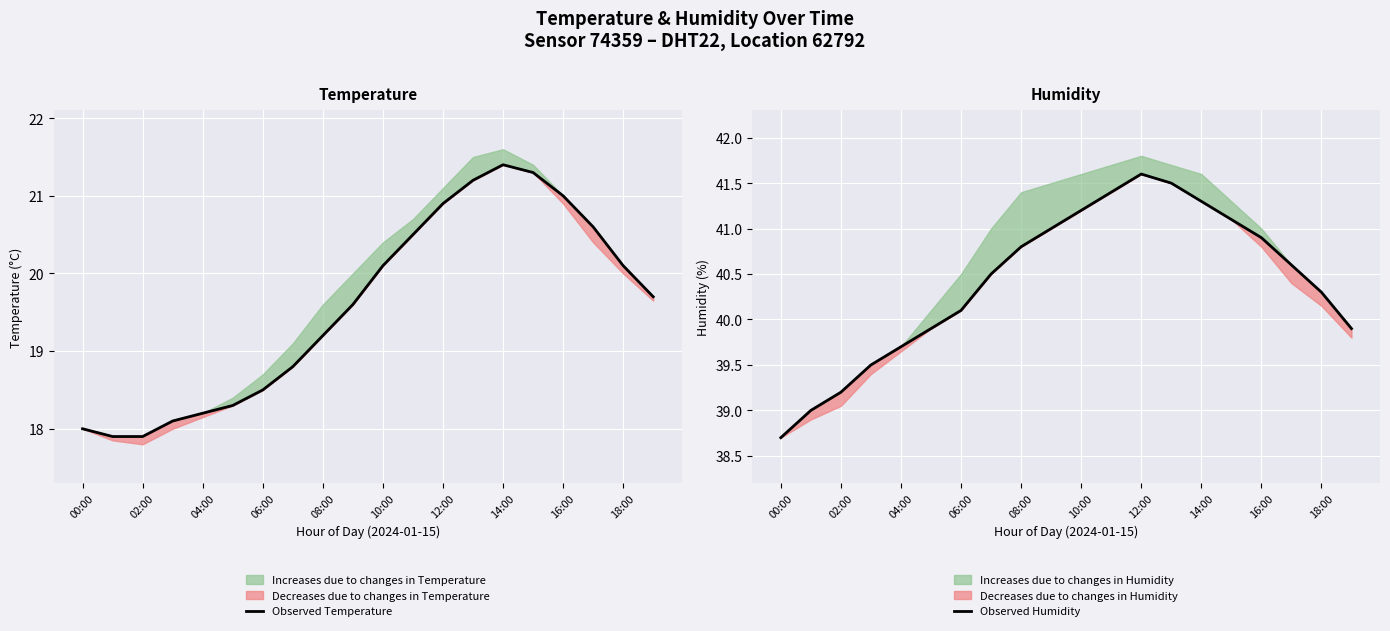

What is the difference between the maximum and second lowest values in the Observed Temperature series?

3.5